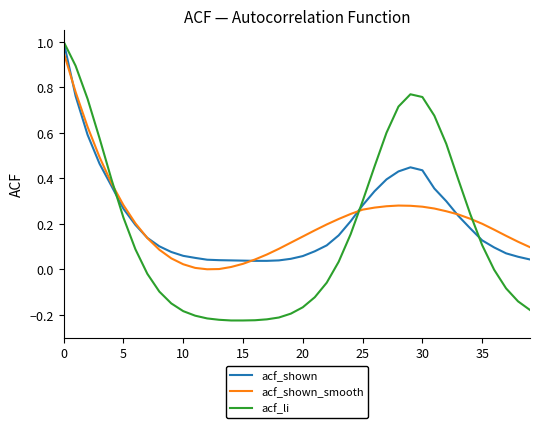

Which series has the largest range (max minus min)?

acf_li